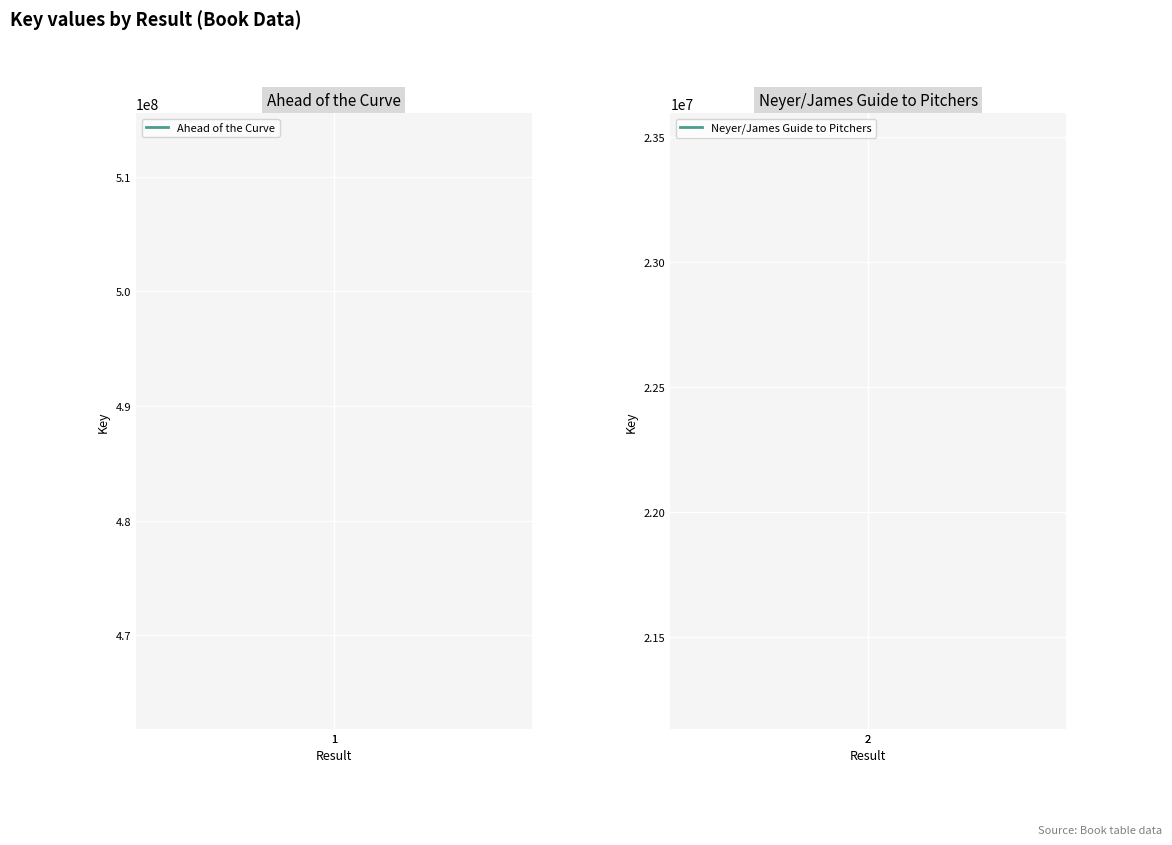

Count the number of categories in the chart.

2